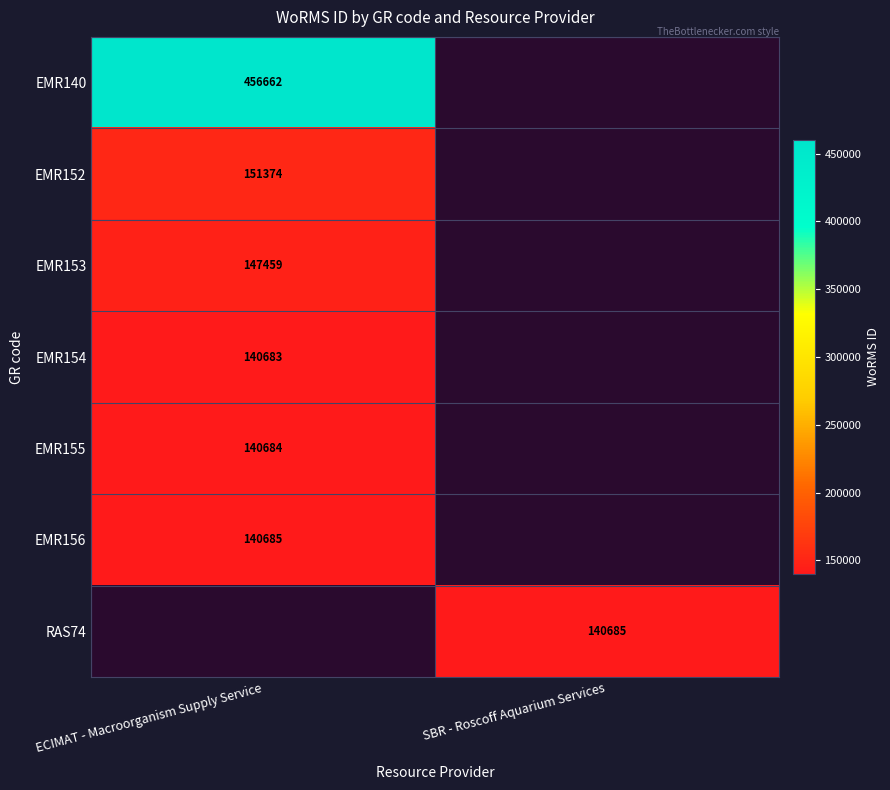

Is it true that EMR140 equals 456662 at ECIMAT - Macroorganism Supply Service?

True